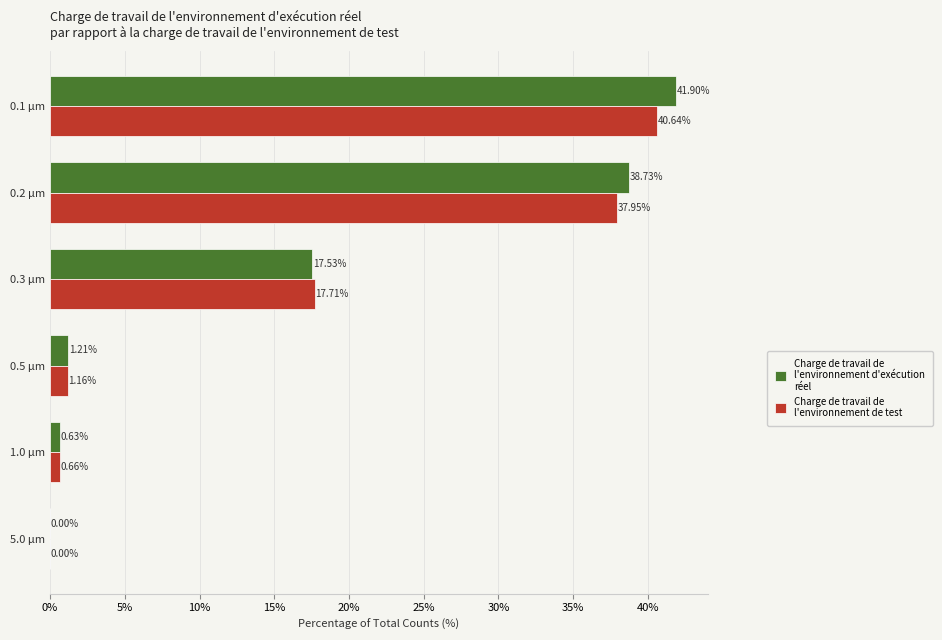

What is the total value across all series at 0.2 µm?

76.7